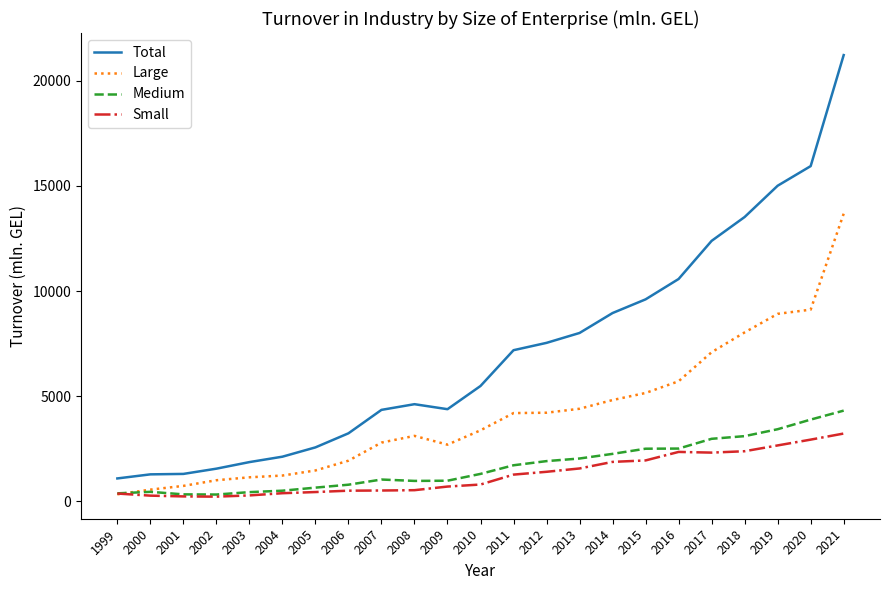

How many values in the Medium series exceed 1306?

12